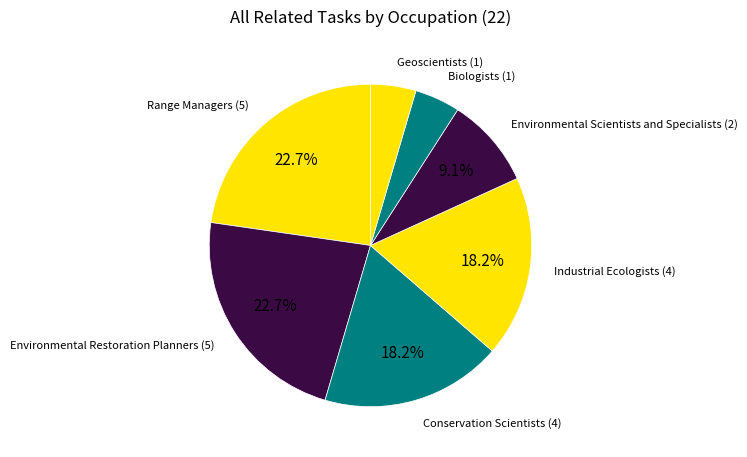

What percentage is NOT represented by Conservation Scientists?

81.8%